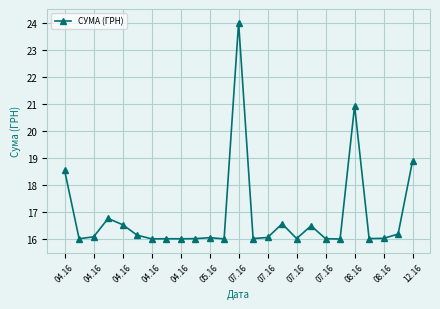

Count the number of data series in this chart.

1